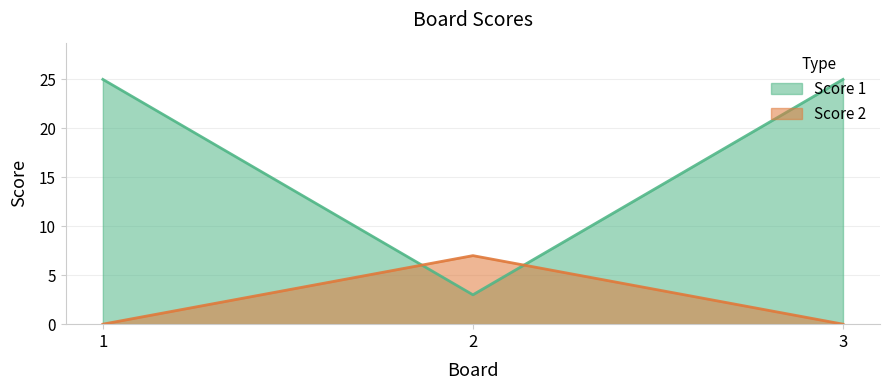

True or false: Score 2 has a value of 10 at 2.

False